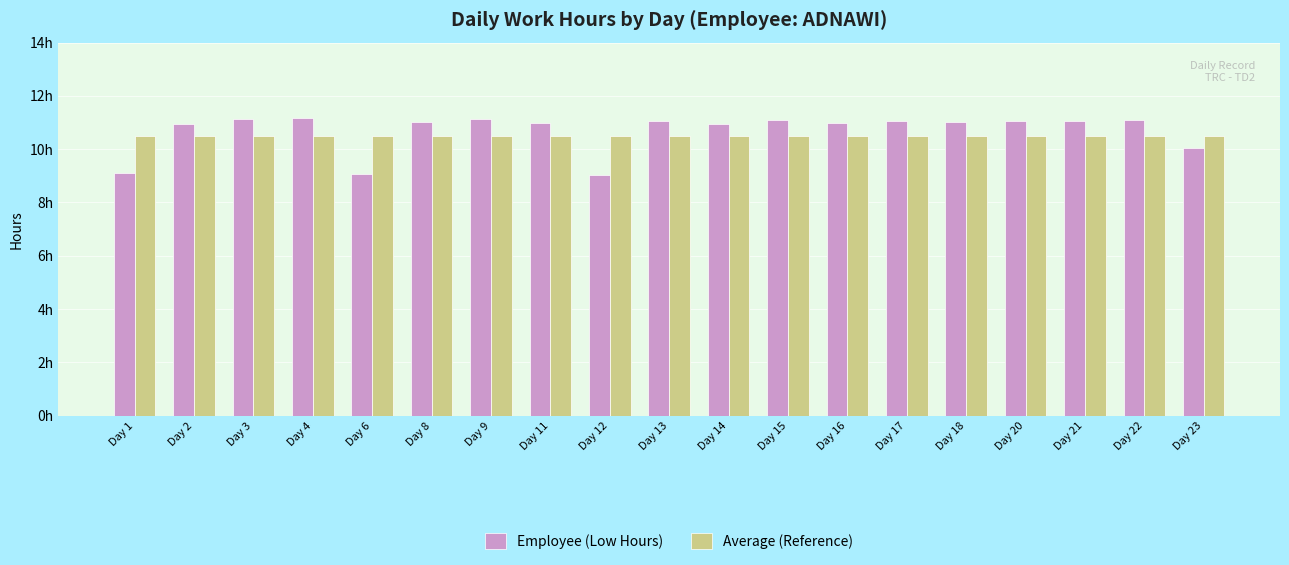

What are all the series names shown in the legend?

Employee (Low Hours), Average (Reference)